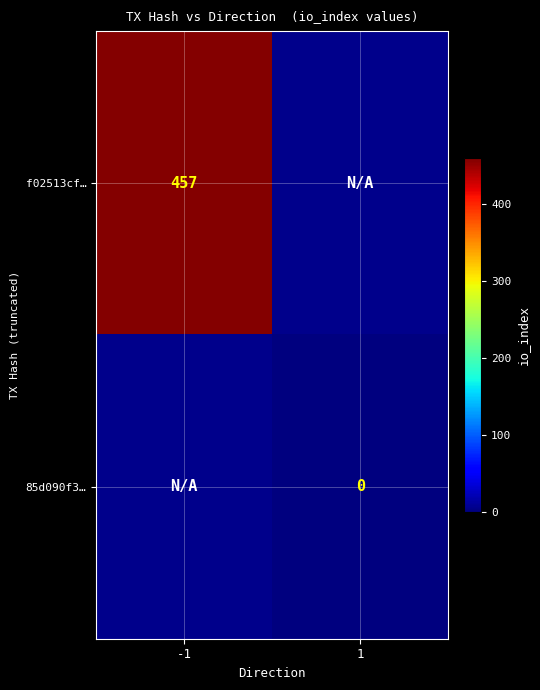

At which label is f02513cf… closest to 457?

-1